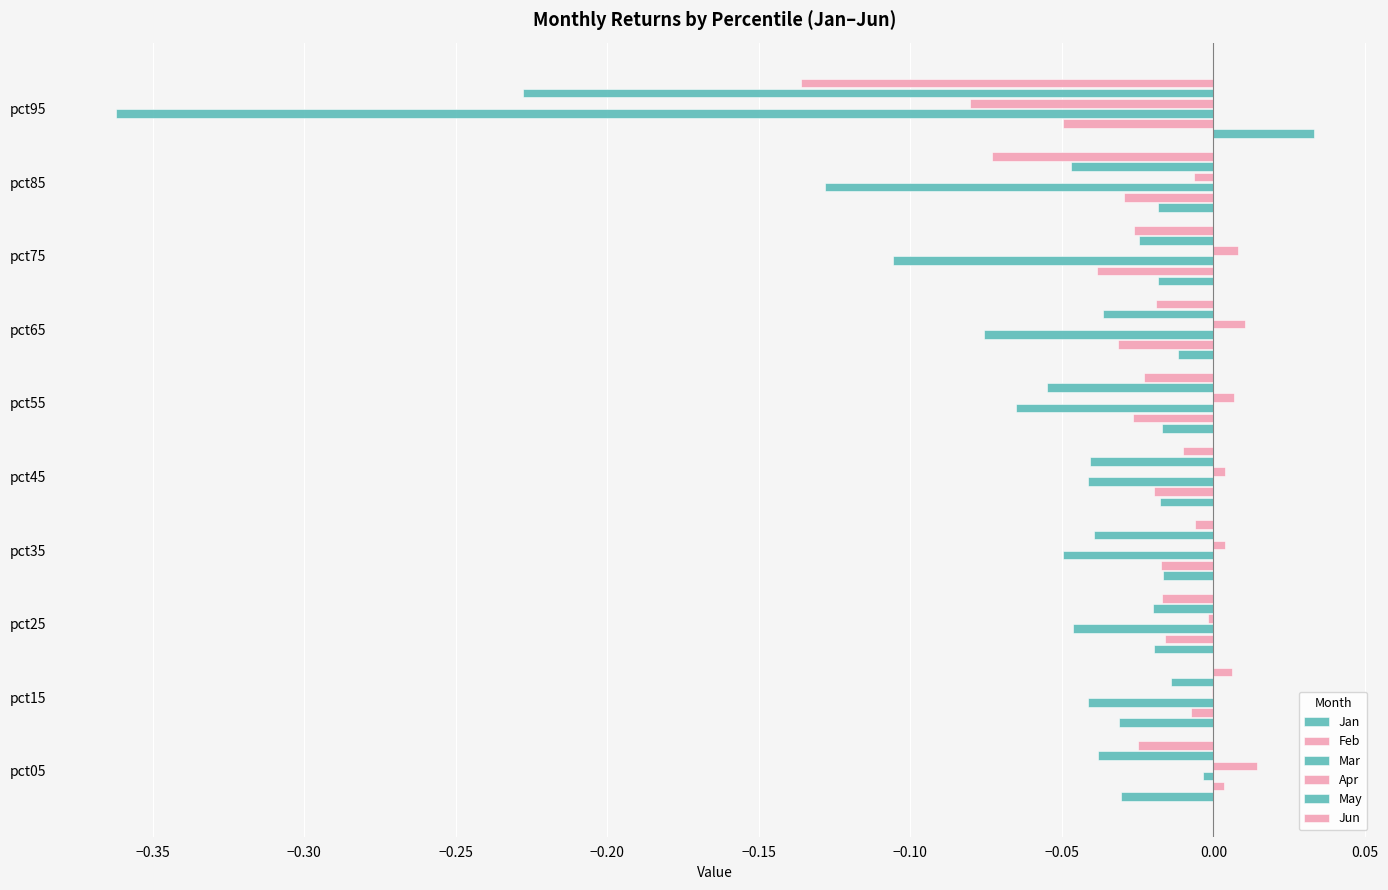

What is the label of the 8th bar from the right?

−0.30